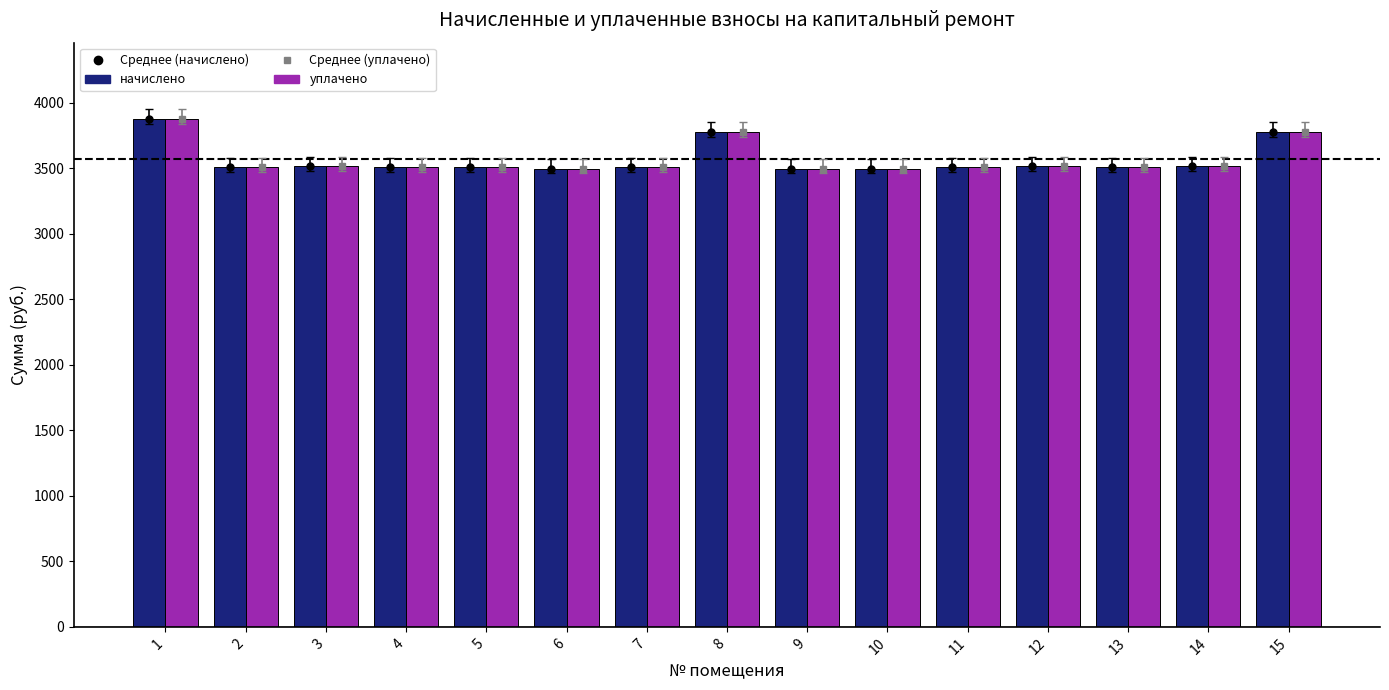

At how many categories does at least one series exceed 3808?

1